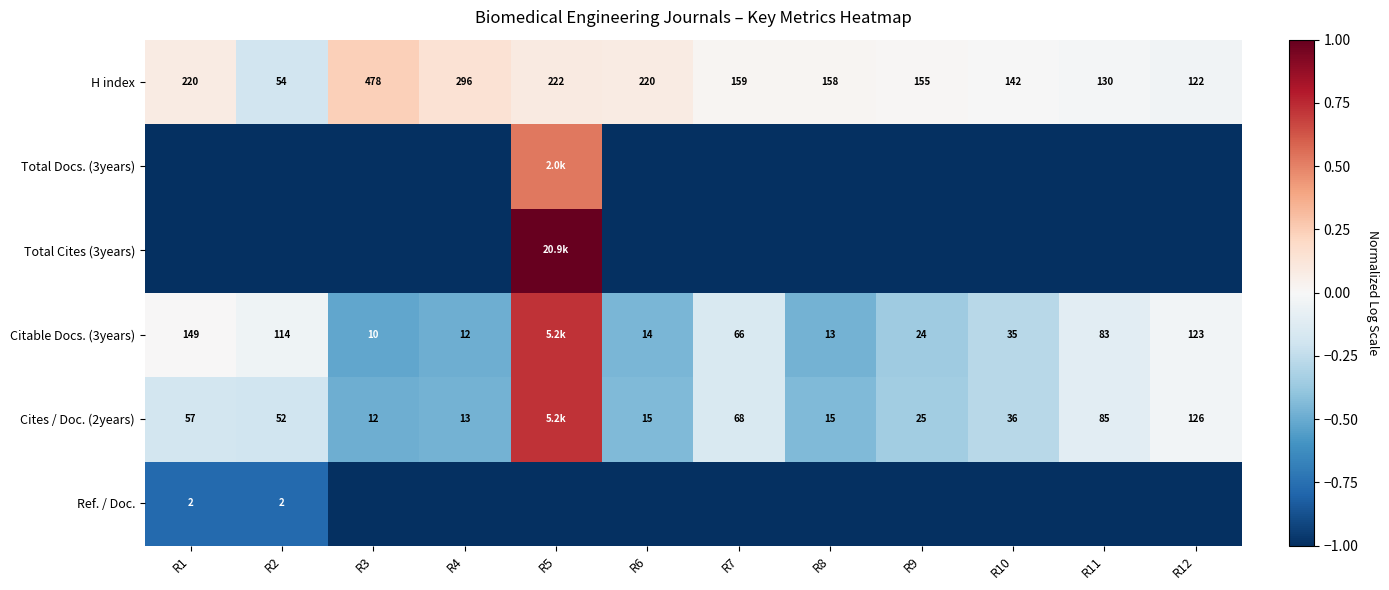

What is the approximate value of Ref. / Doc. at R8?

-1.0